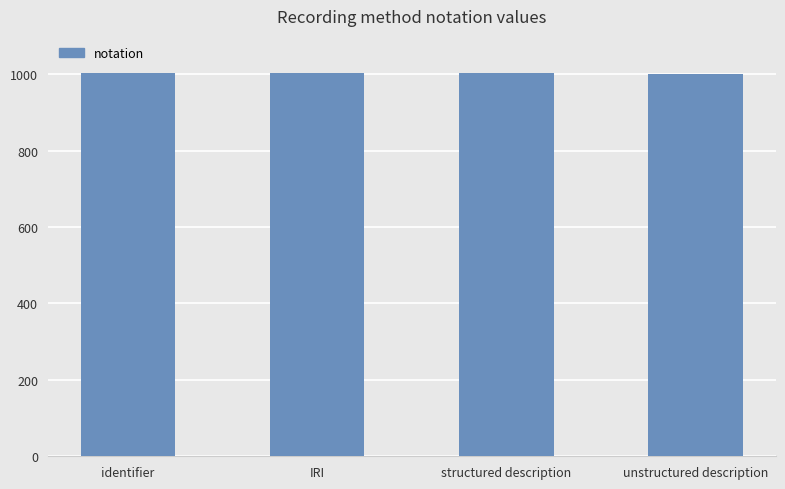

What is the sum of all values?

4010